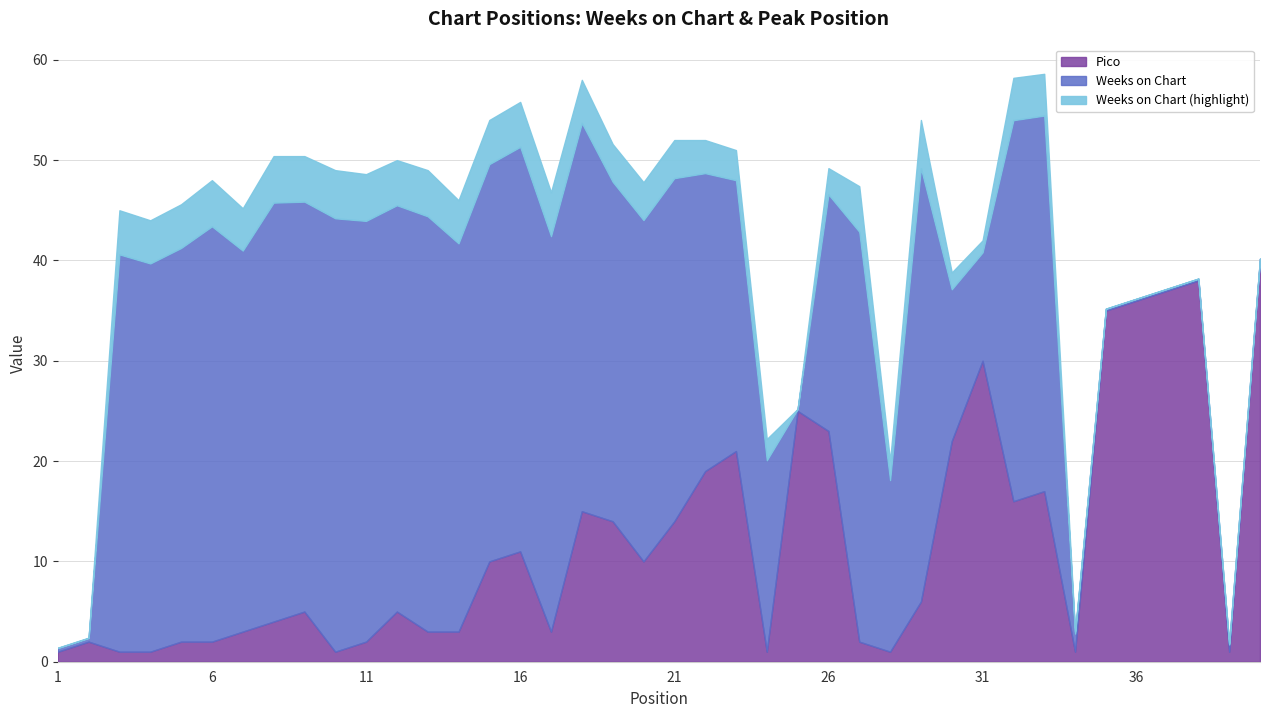

Is it true that Pico equals 4 at 29?

False